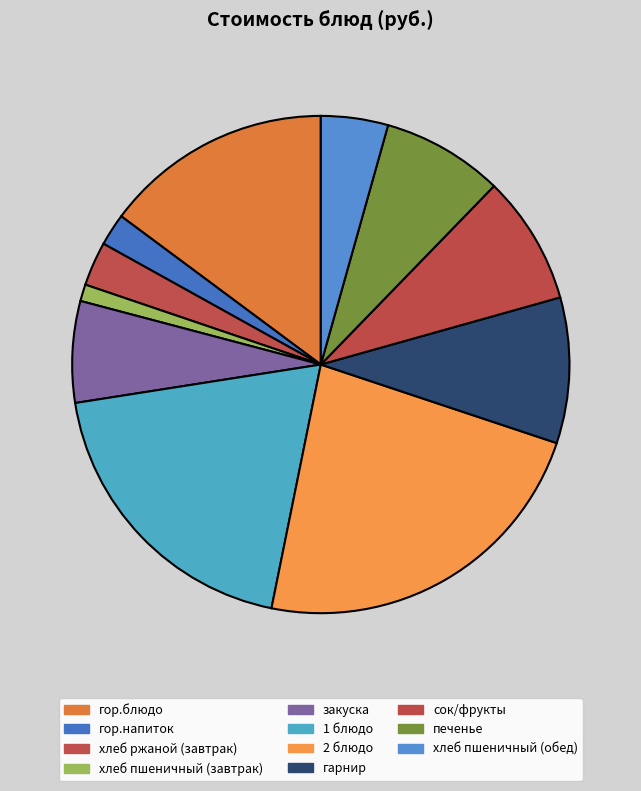

Is it true that закуска is 20% of the pie?

False